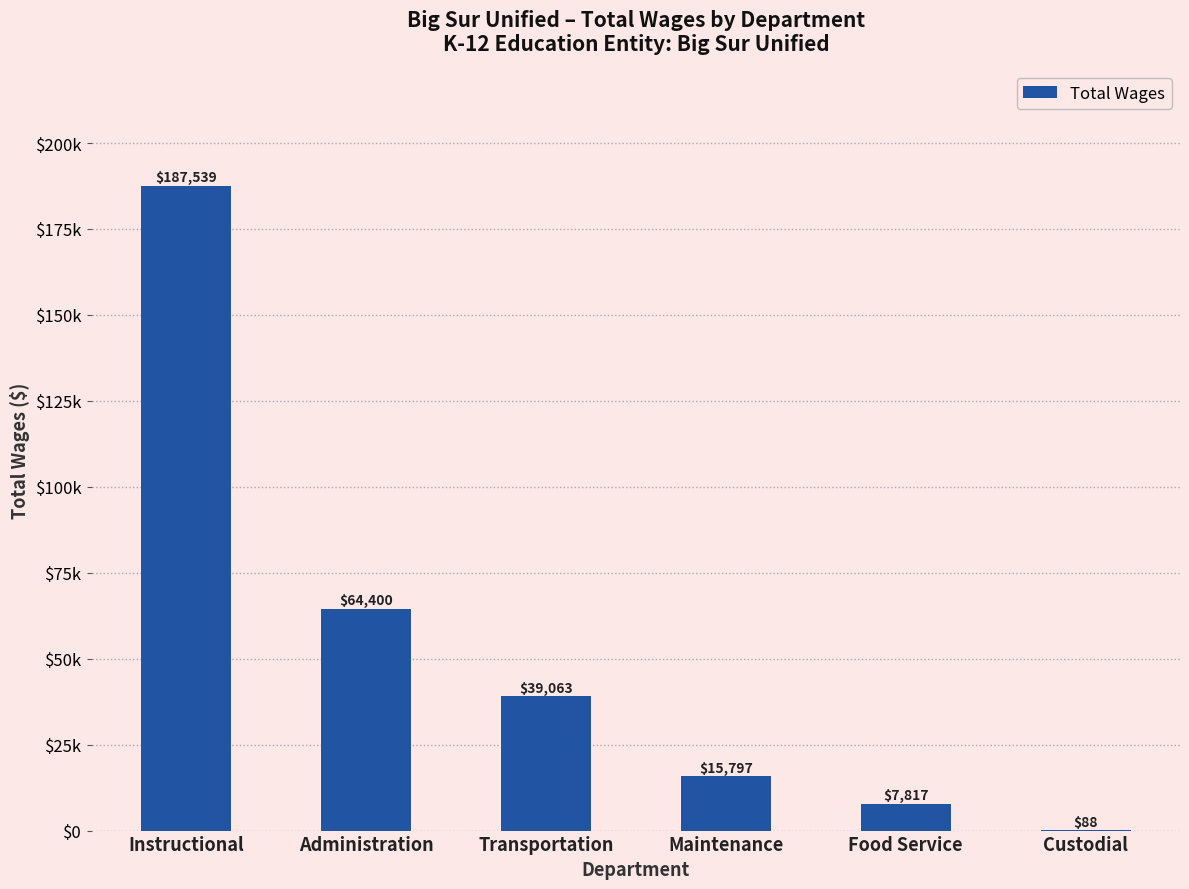

The value at Administration is 32682. True or false?

False